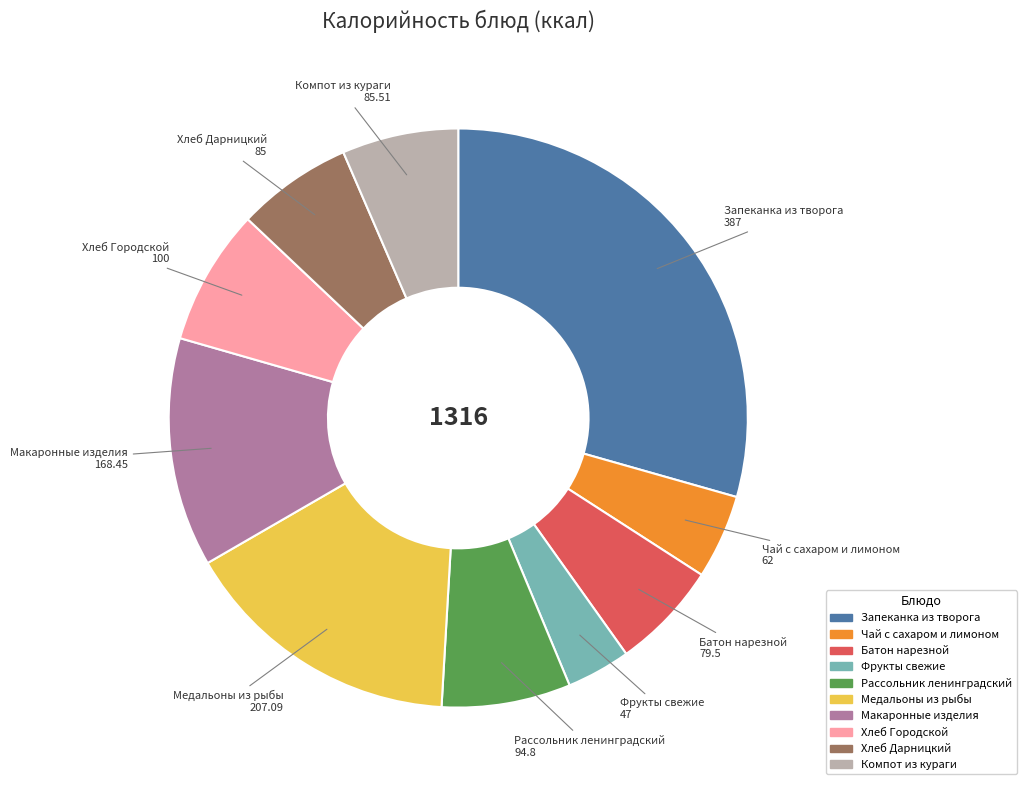

What is the smallest slice in the pie chart?

Фрукты свежие